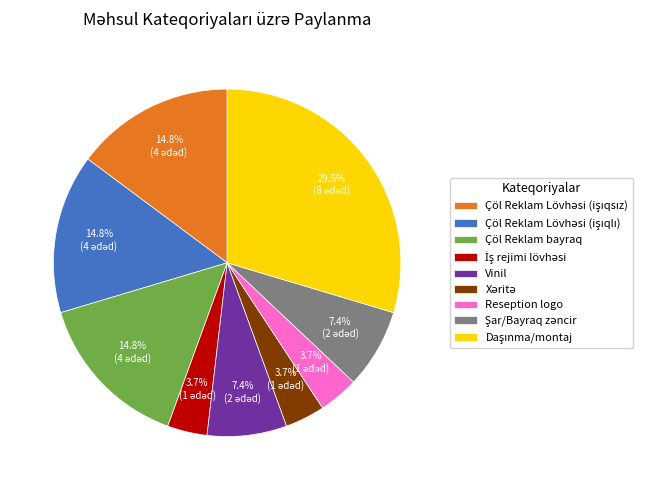

To the nearest percent, what is the average slice percentage?

11%